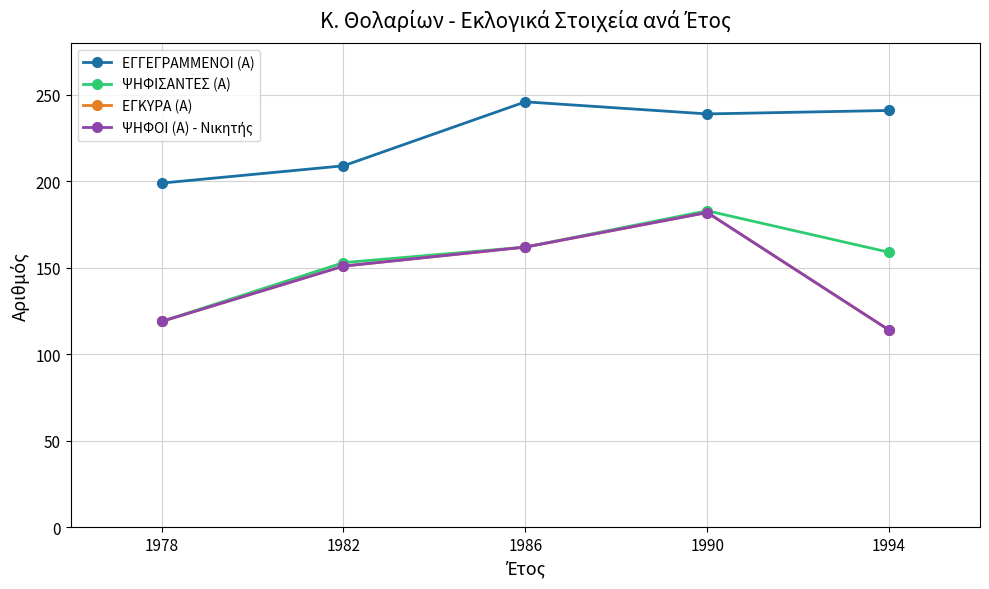

True or false: ΨΗΦΙΣΑΝΤΕΣ (Α) and ΨΗΦΟΙ (Α) - Νικητής cross at least once.

False